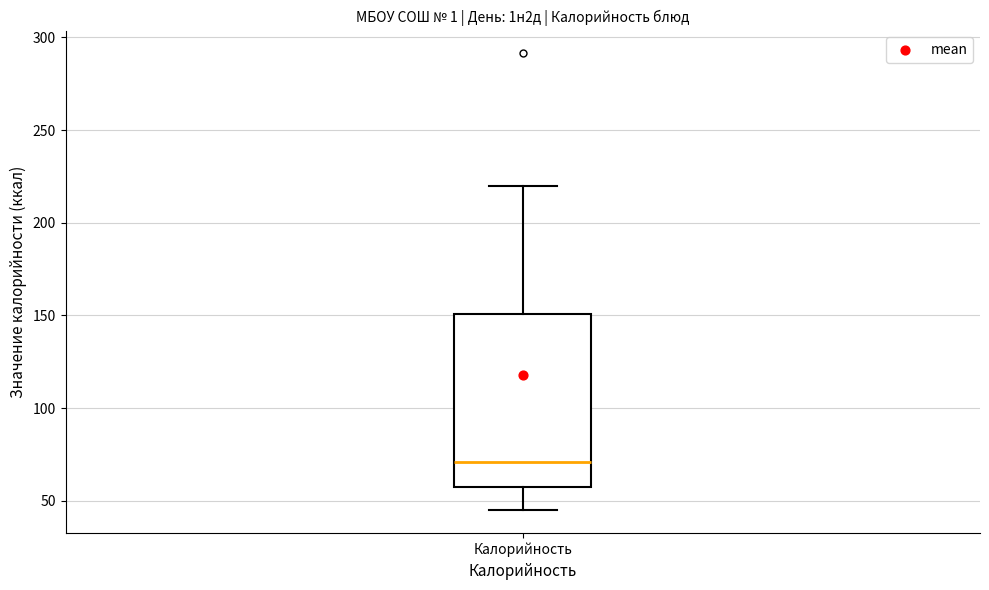

Where does the lower whisker of the box for Калорийность end on the y-axis? The values are not printed on the chart, so give them approximately, as read against the axis.

45